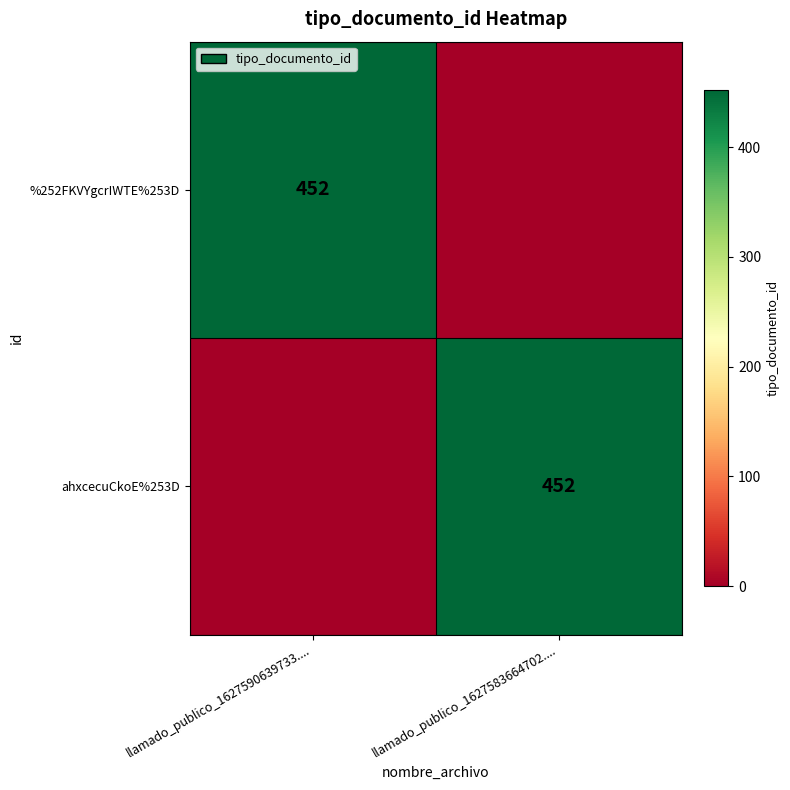

The %252FKVYgcrIWTE%253D series shows 669 at llamado_publico_1627590639733..... True or false?

False